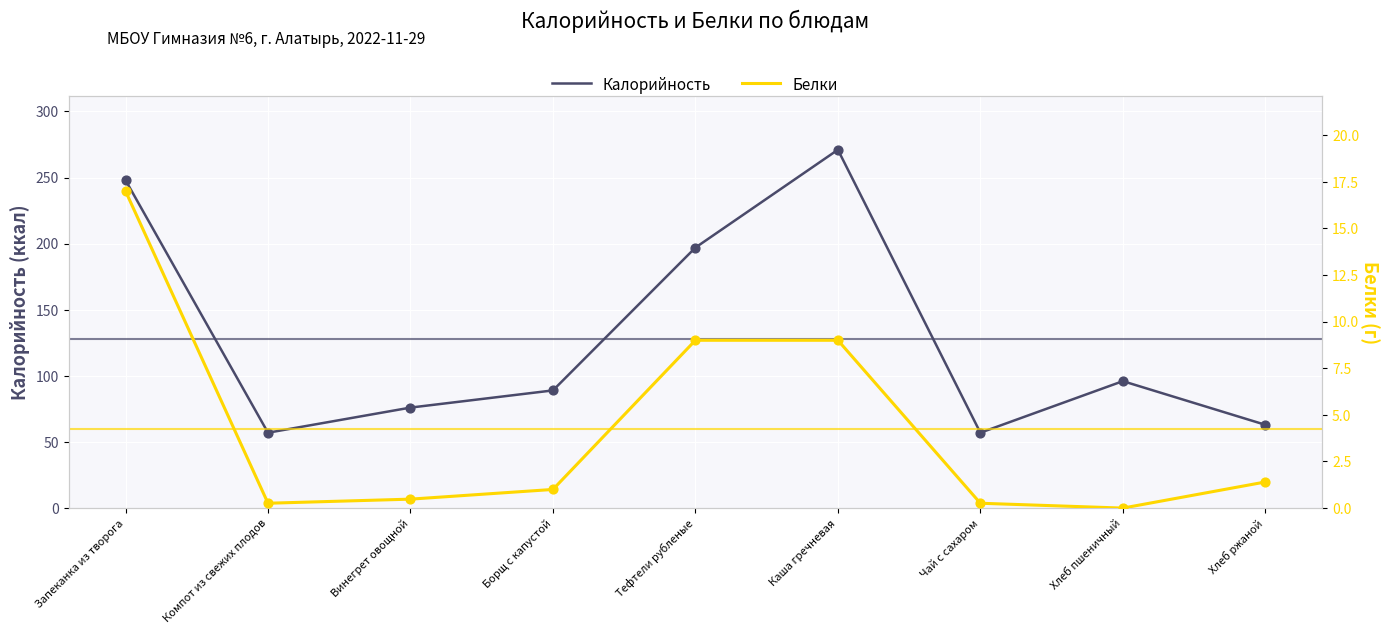

Which series has the largest total across all categories?

Калорийность